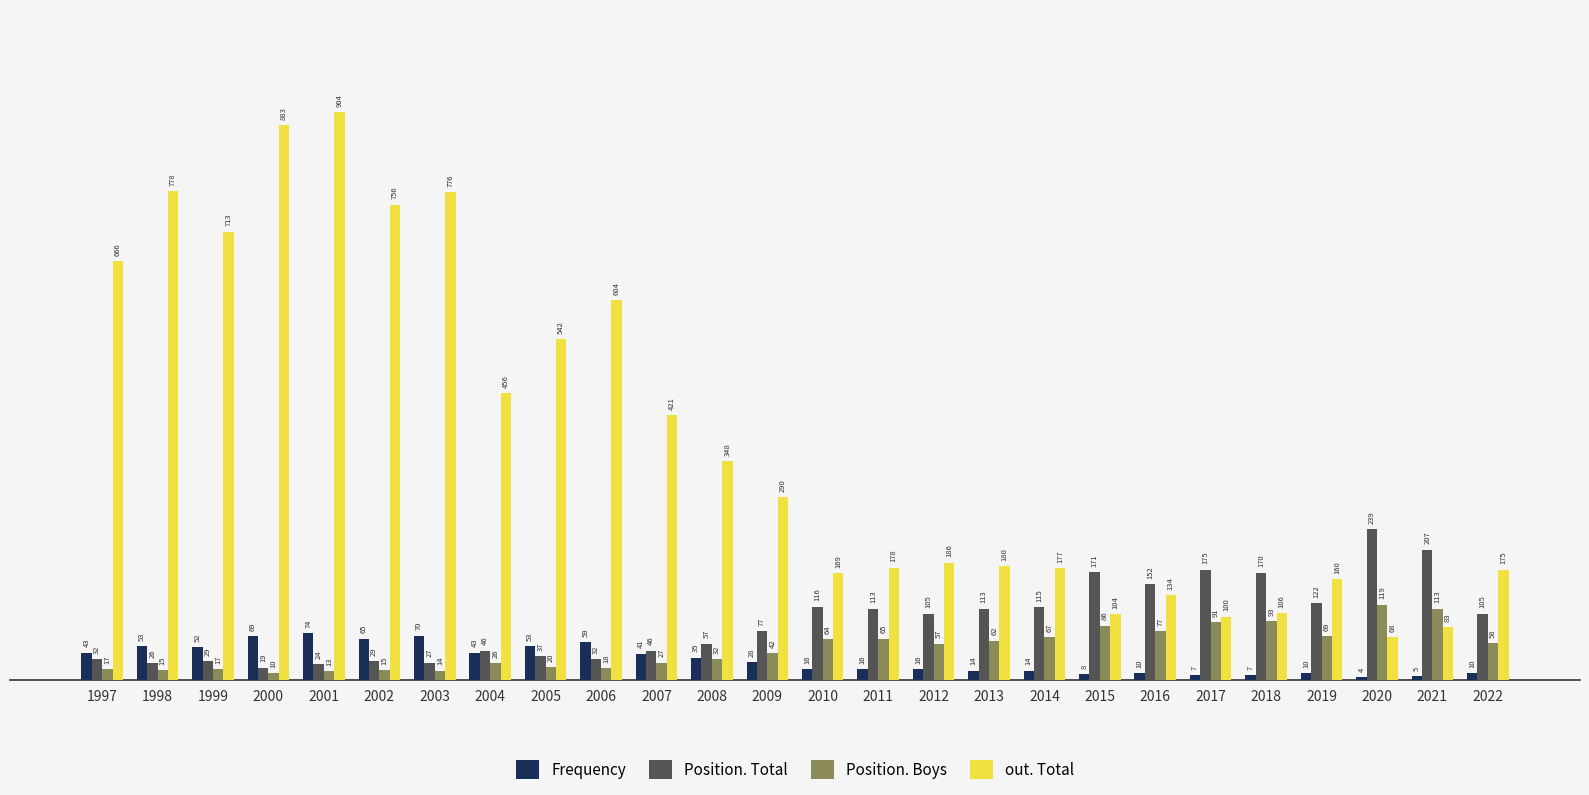

How many values in the Frequency series are below 28?

13